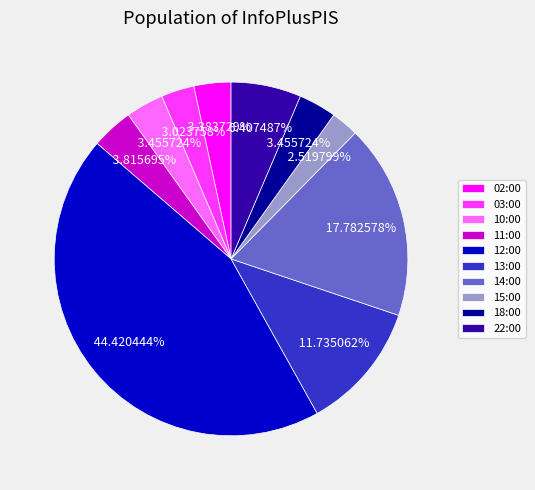

To the nearest percent, what percentage of the pie is 13:00?

12%